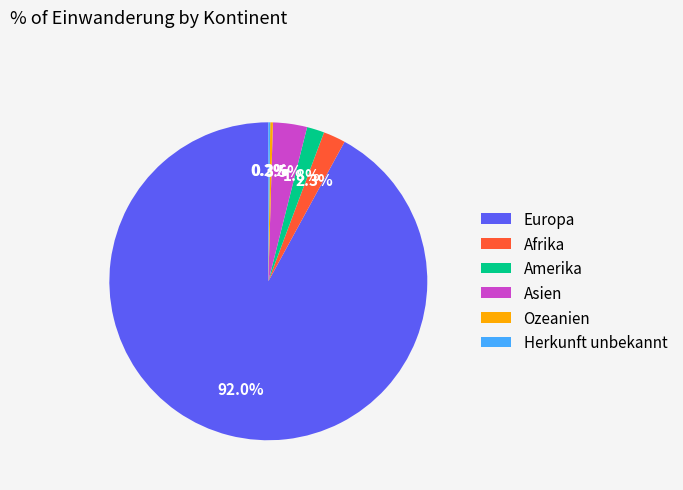

What portion of the pie excludes Afrika?

97.7%